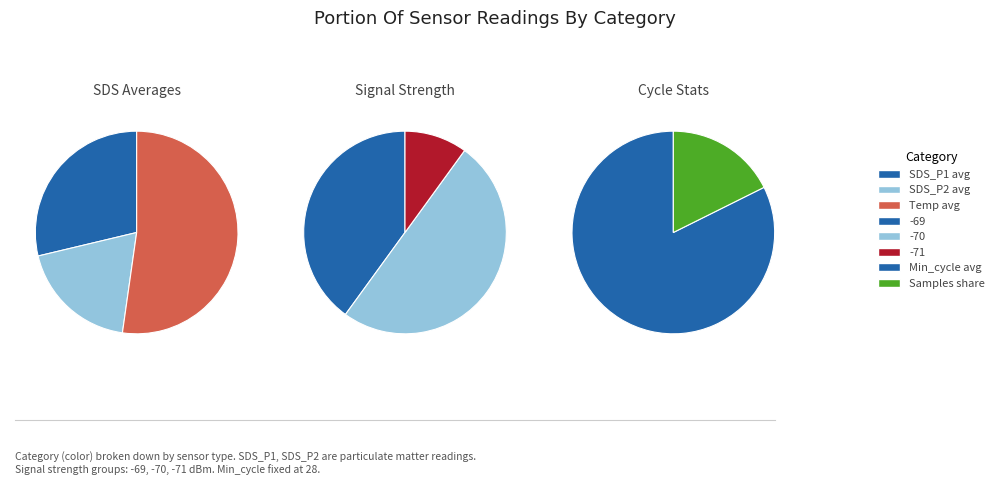

Does 18 account for over 50% of the chart?

No